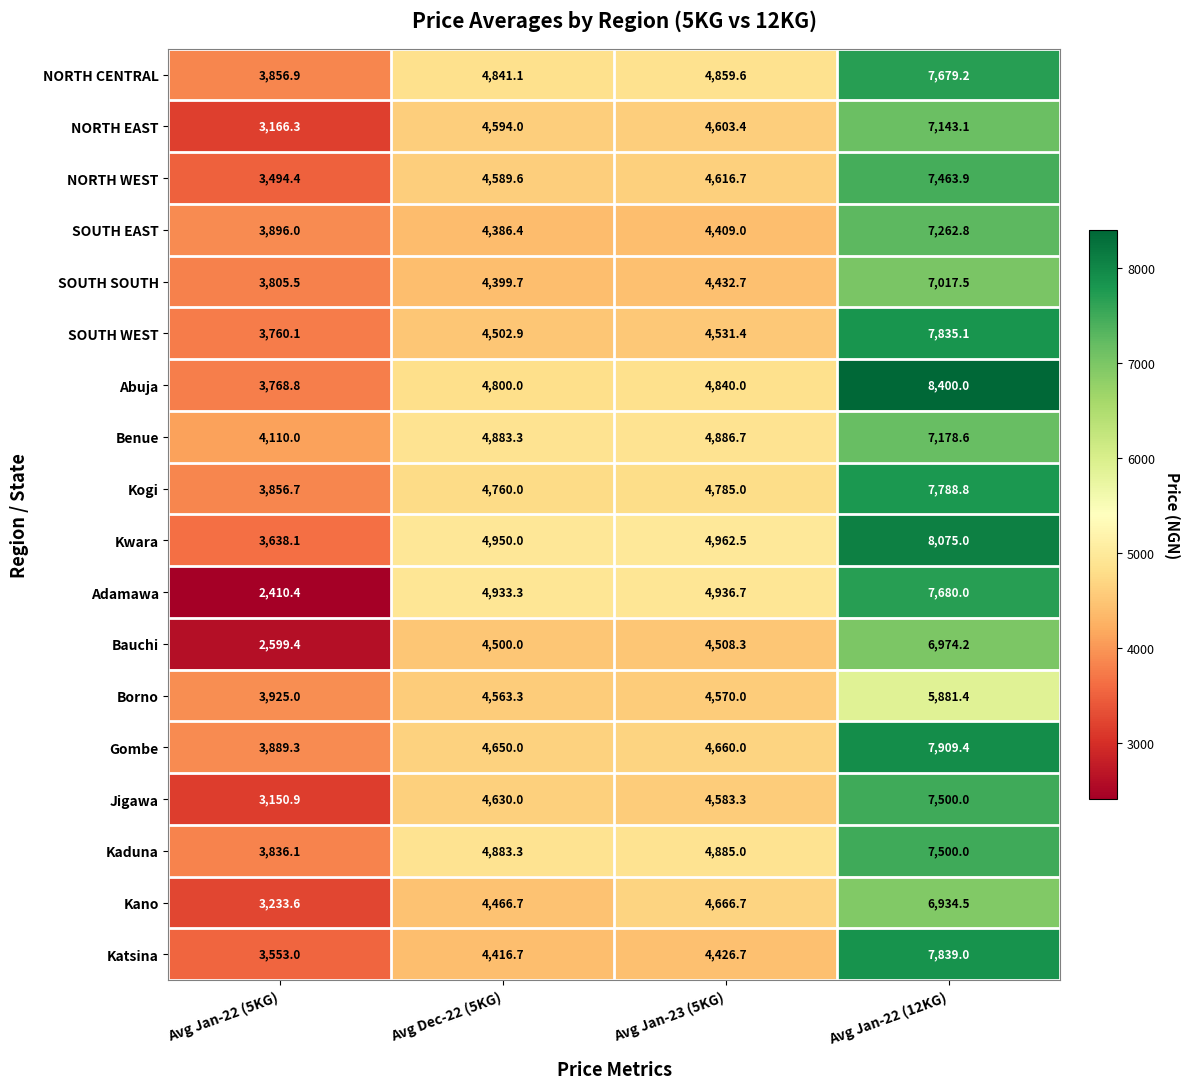

What is the difference between the maximum and second lowest values in the Abuja series?

3600.0